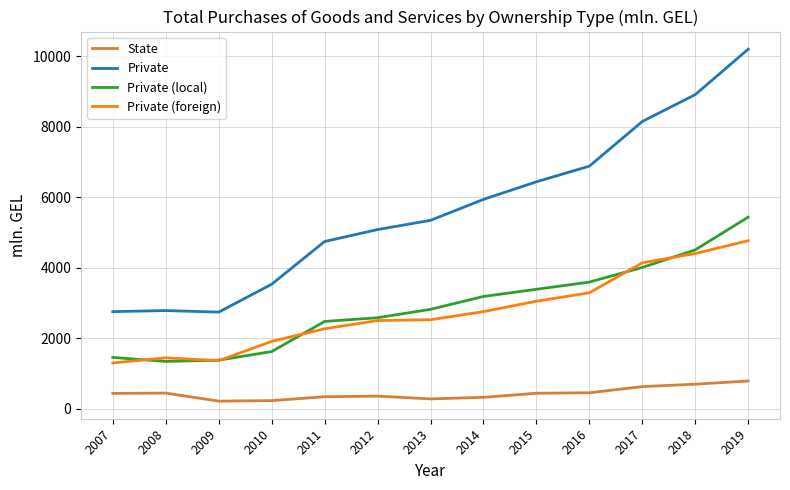

At which category does the chart reach its peak across all series?

2019